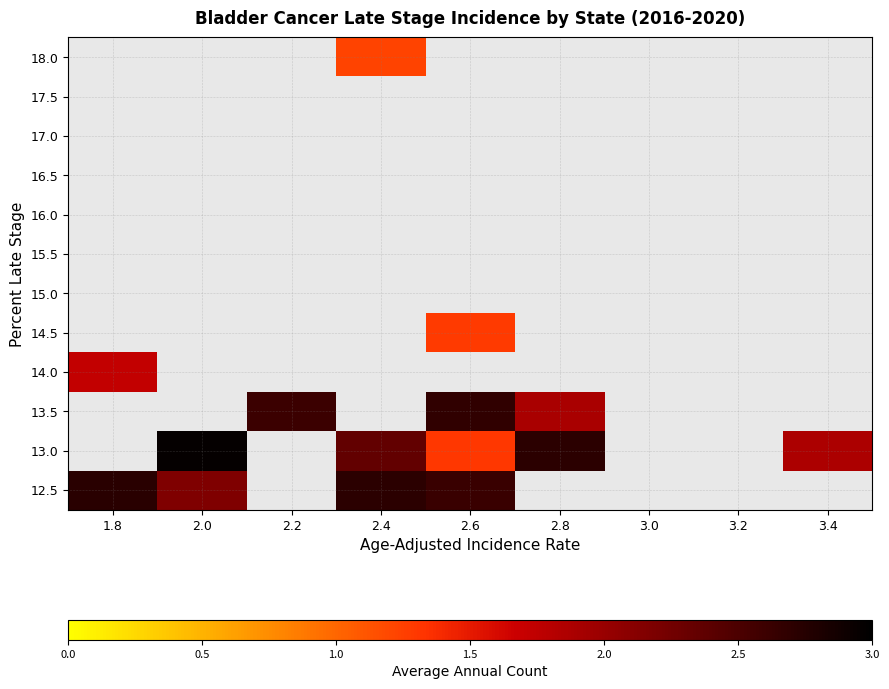

What is the difference between the highest and lowest values at 2.8?

2.7